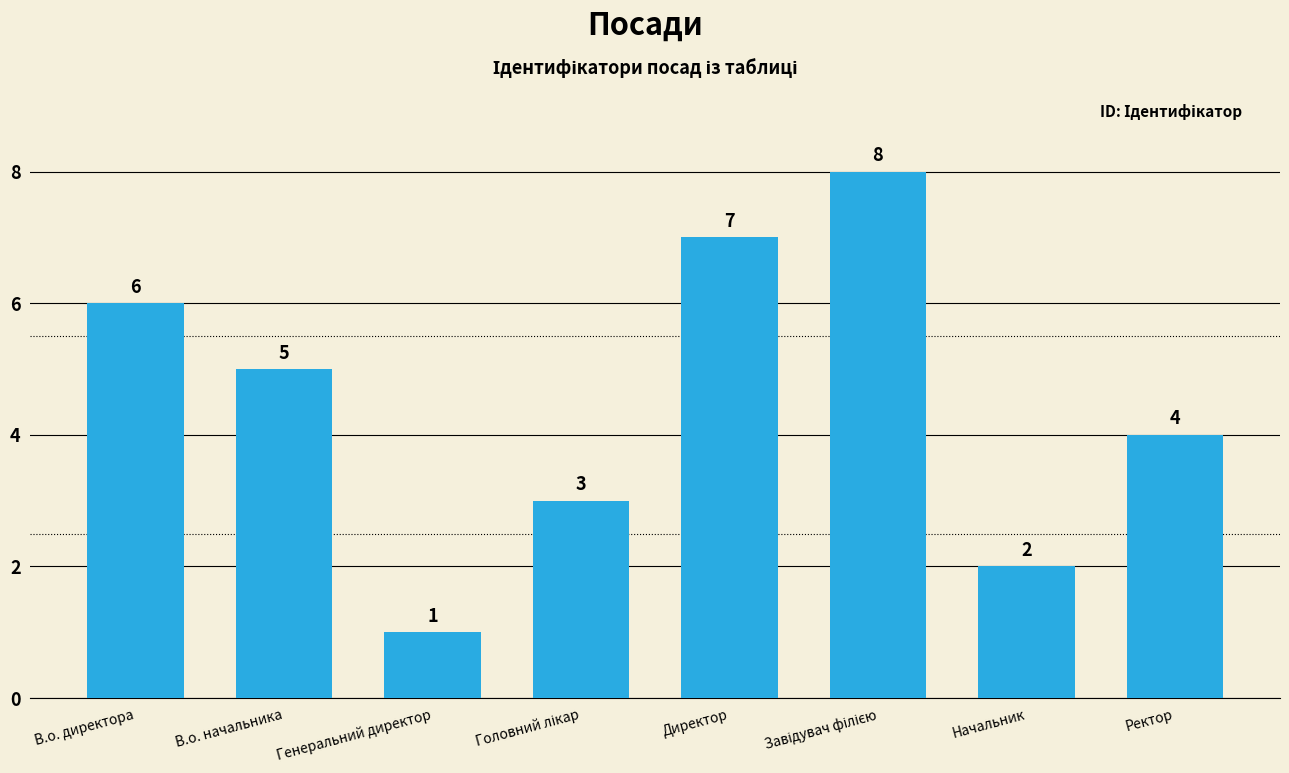

Reading right to left, what are all the values shown in this chart?

4	2	8	7	3	1	5	6